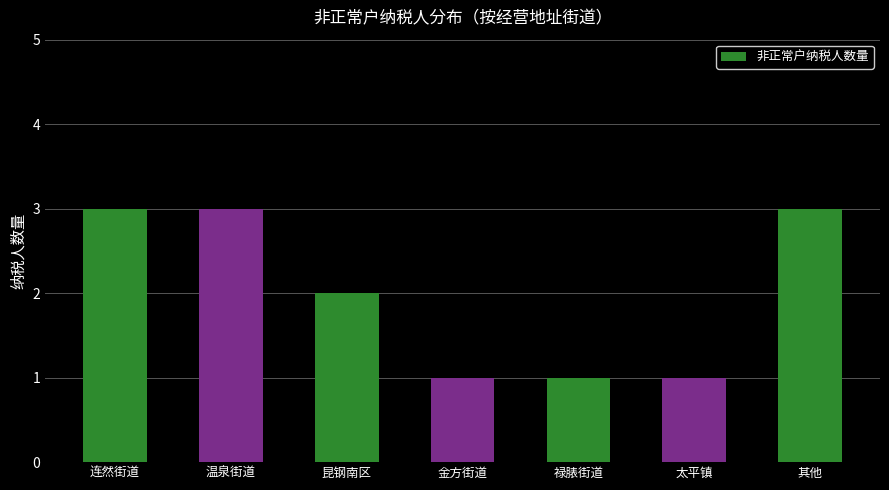

The chart shows a value of 0 at 禄脿街道. True or false?

False